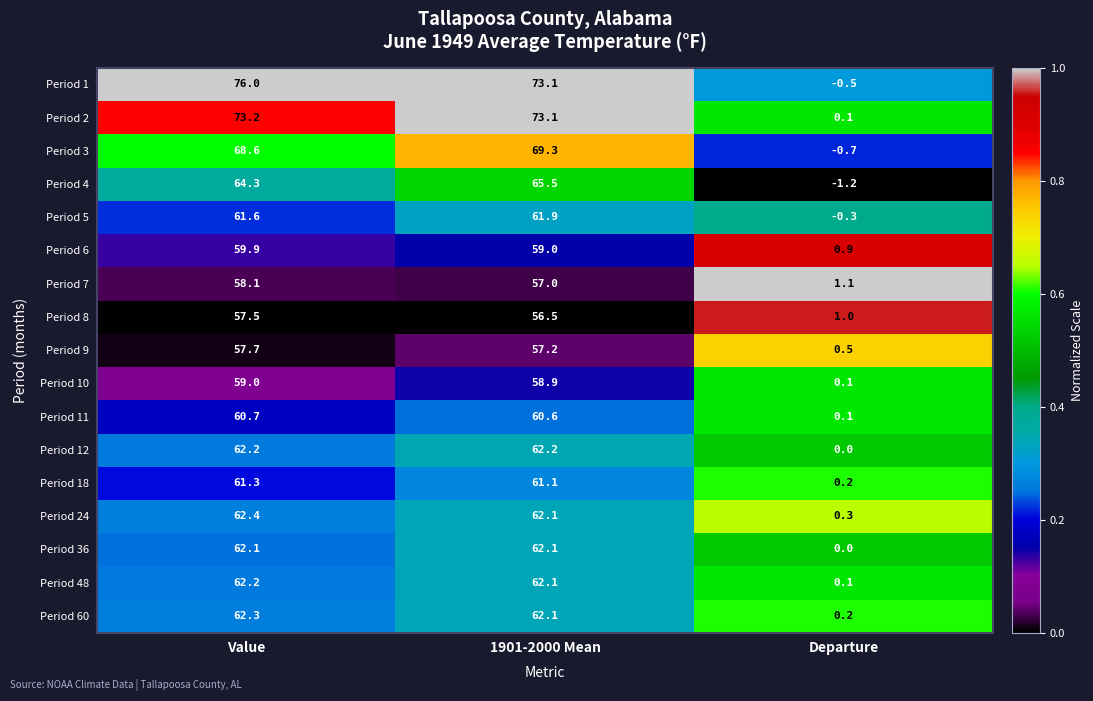

Which label corresponds to the largest value in the chart?

Value